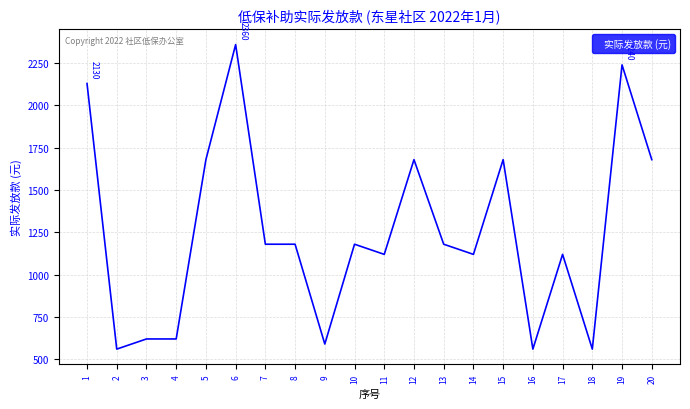

What is the difference between the maximum and minimum values?

1800